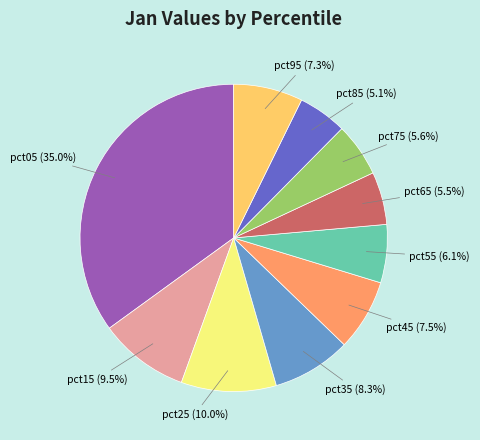

The pct65 slice represents 20% of the pie. True or false?

False